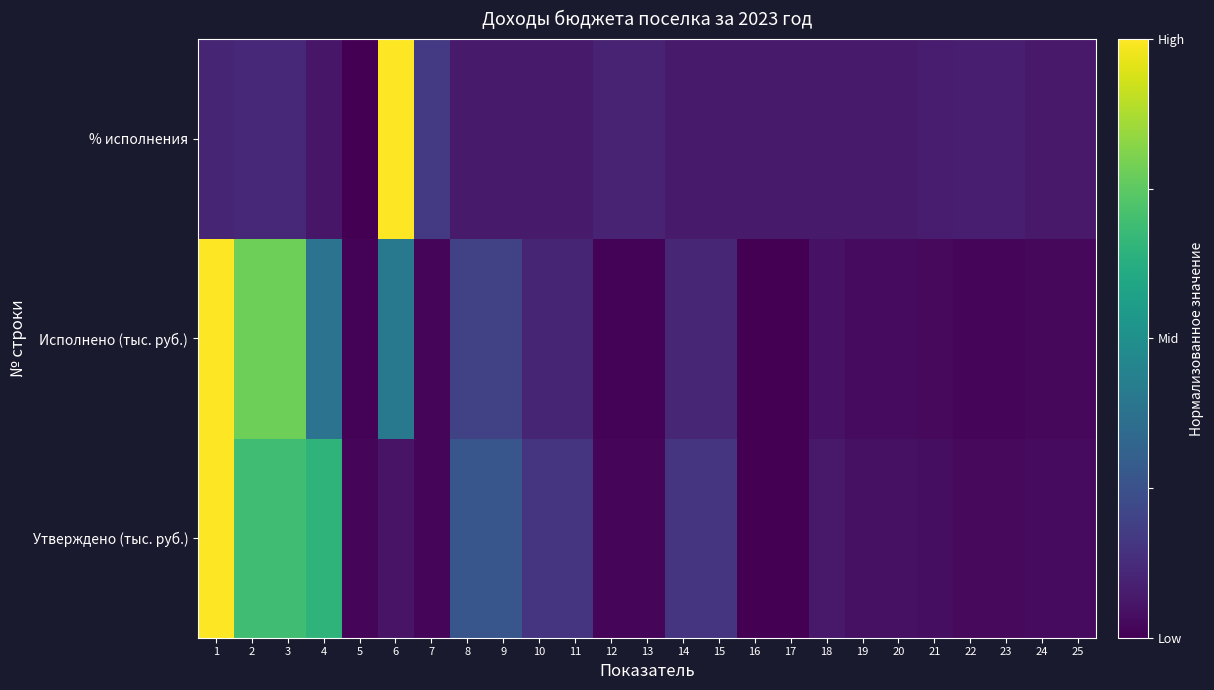

Which series has the largest range (max minus min)?

Утверждено (тыс. руб.)